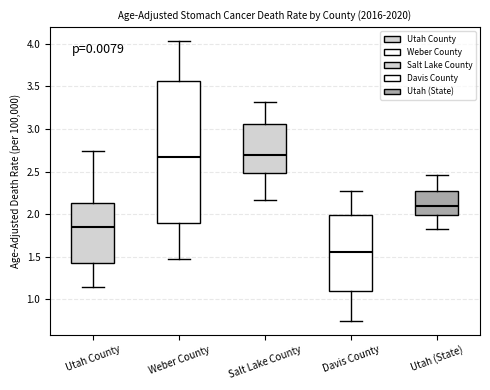

Where is the lower edge of the box for Utah (State) on the y-axis? The values are not printed on the chart, so give them approximately, as read against the axis.

2.00